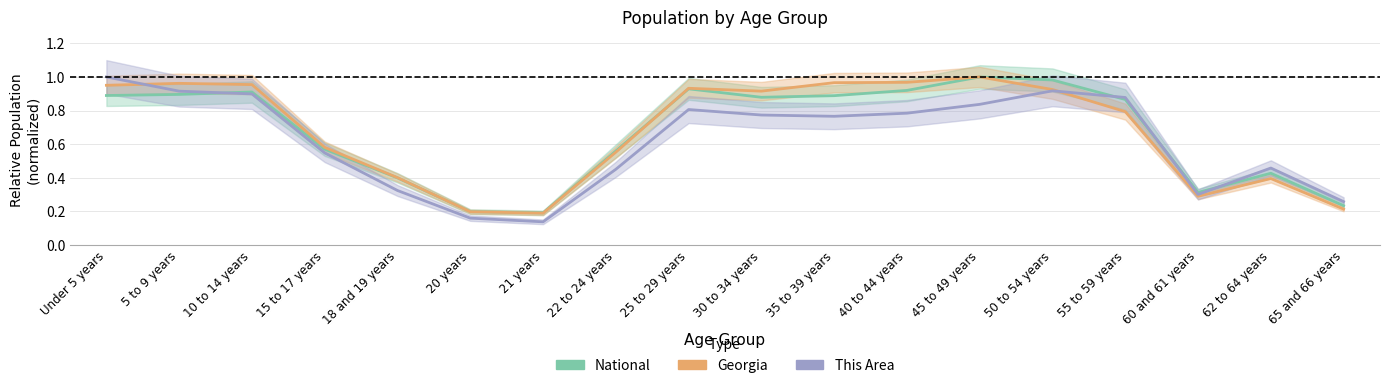

Which series has the largest range (max minus min)?

This Area